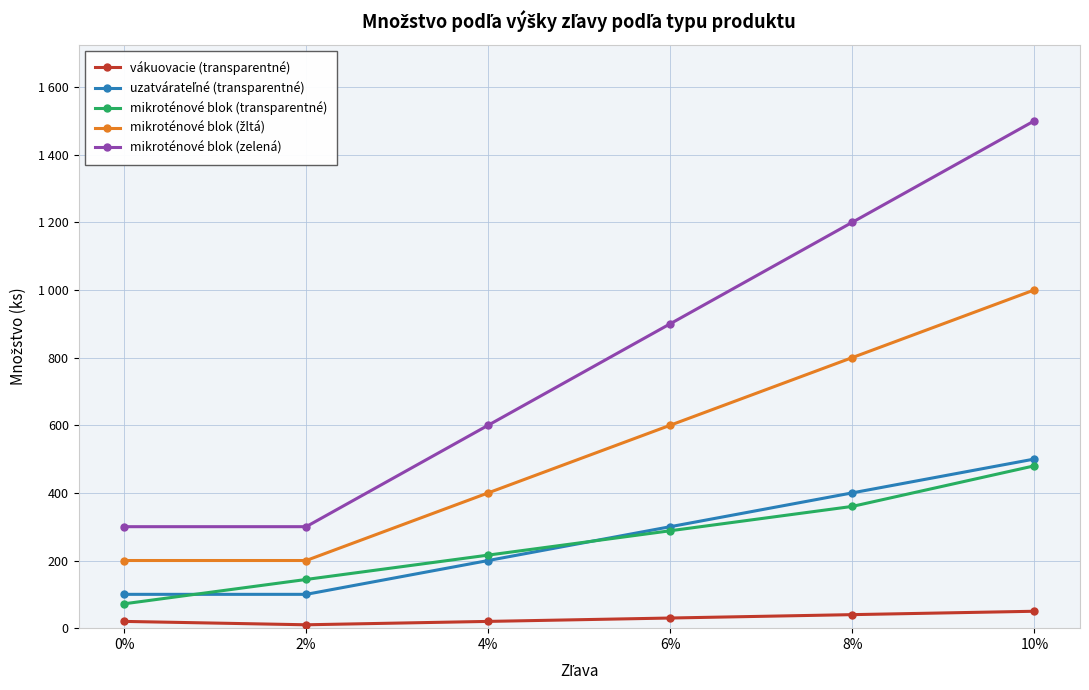

What position from the left is 6%?

4